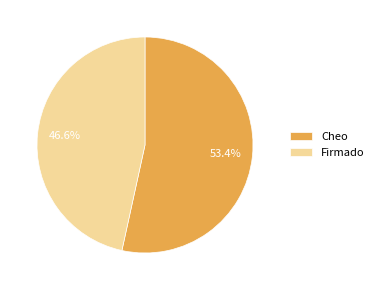

Does Firmado account for over 50% of the chart?

No